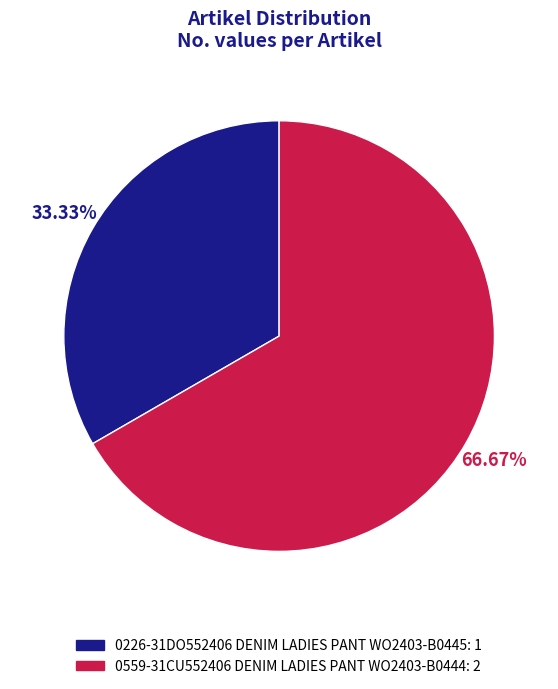

Which has a higher value, 0559-31CU552406 DENIM LADIES PANT WO2403-B0444 or 0226-31DO552406 DENIM LADIES PANT WO2403-B0445?

0559-31CU552406 DENIM LADIES PANT WO2403-B0444